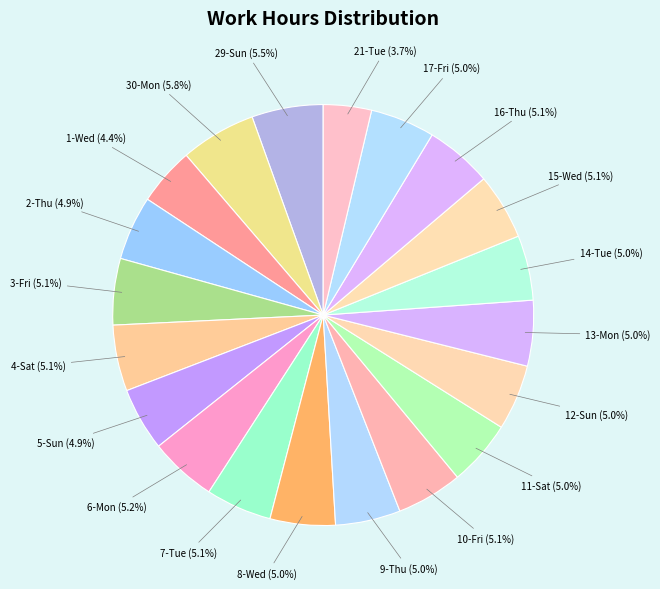

Count the number of slices in the pie.

20